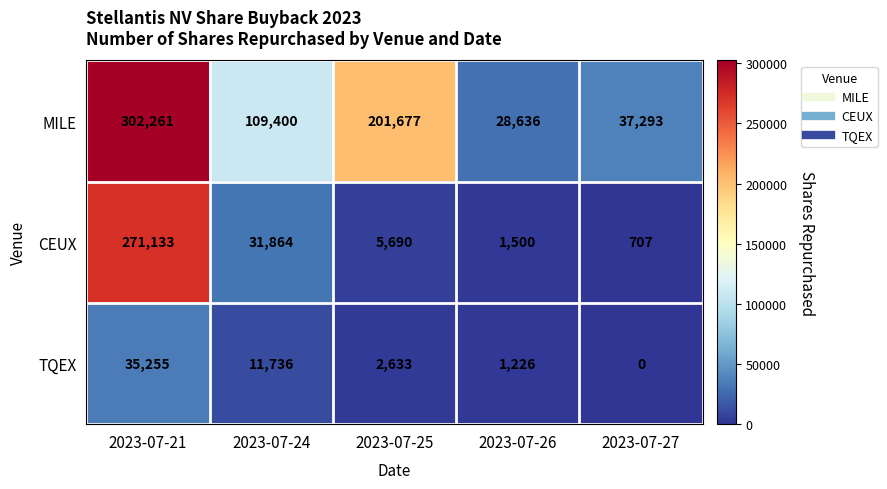

How many categories are shown in the chart?

5